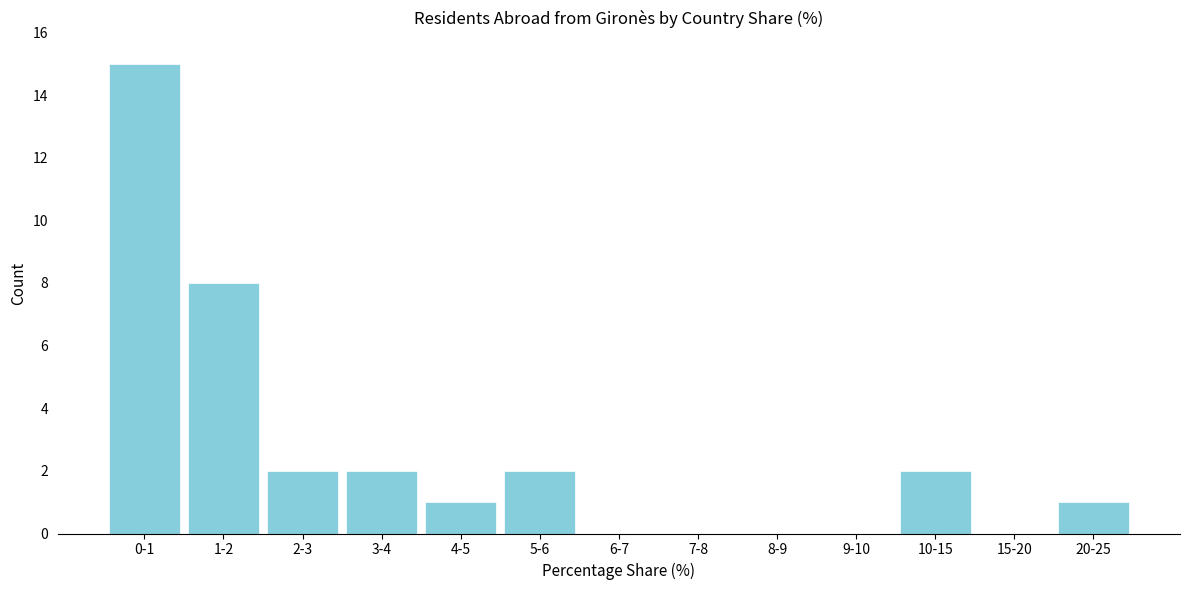

Reading right to left, list all the values displayed in this chart.

20-25=1	15-20=0	10-15=2	9-10=0	8-9=0	7-8=0	6-7=0	5-6=2	4-5=1	3-4=2	2-3=2	1-2=8	0-1=15